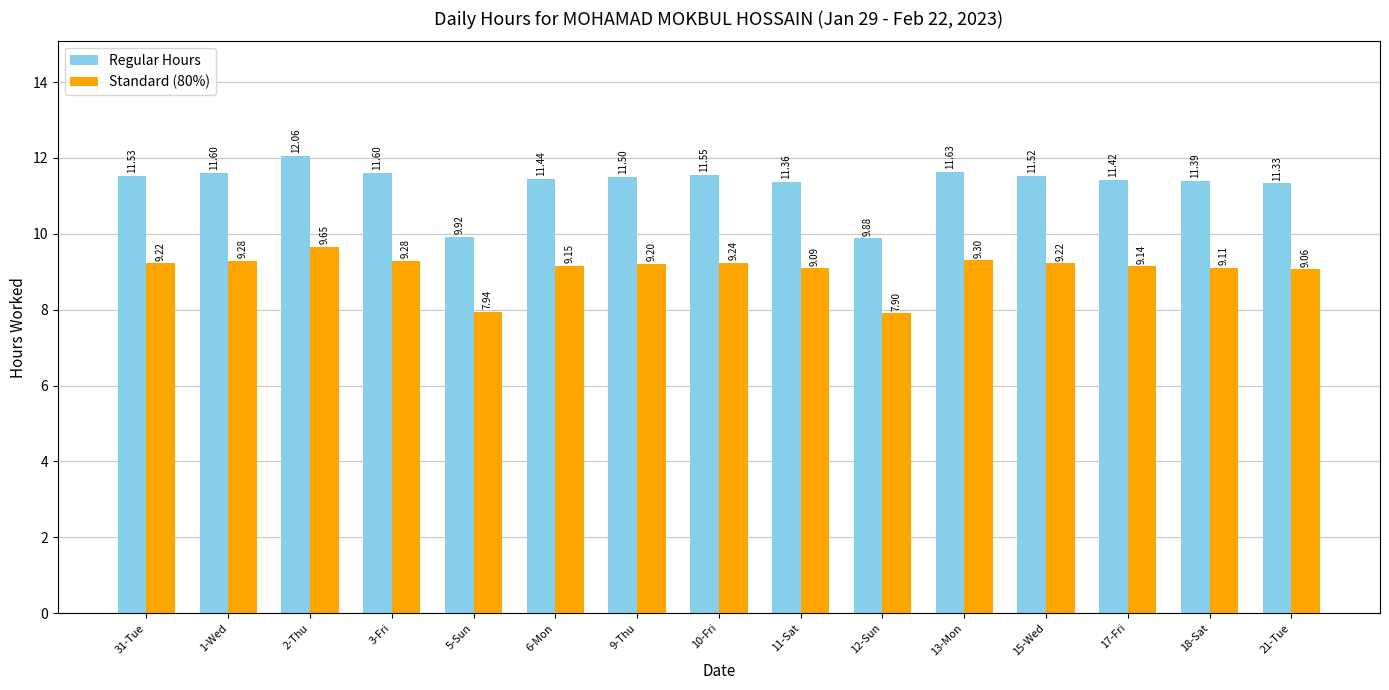

What is the value of the Regular Hours bar at the 5th from the left?

9.9